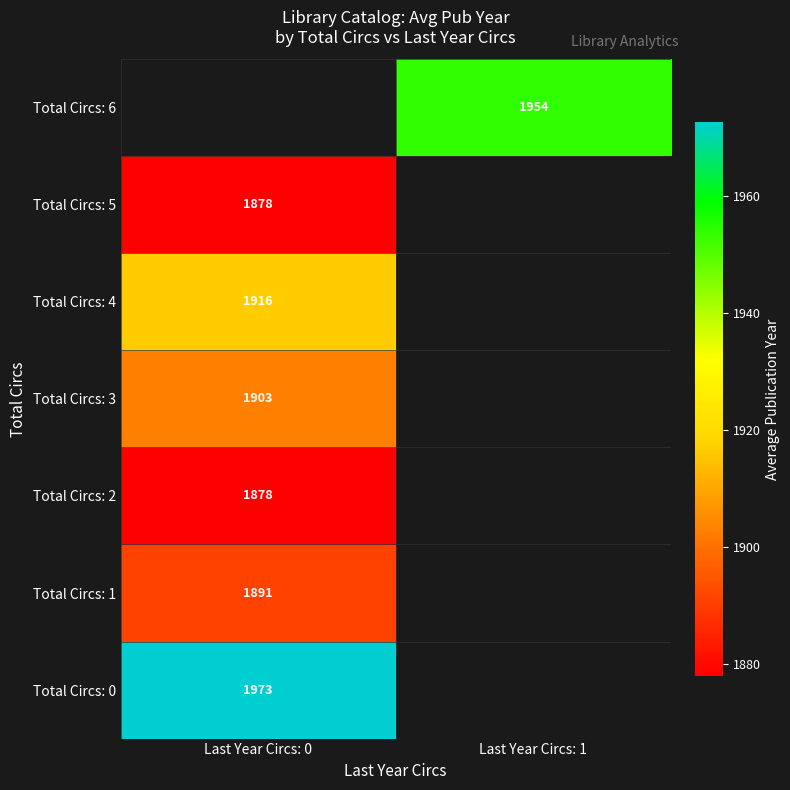

Which category has the highest value across all series?

Last Year Circs: 0